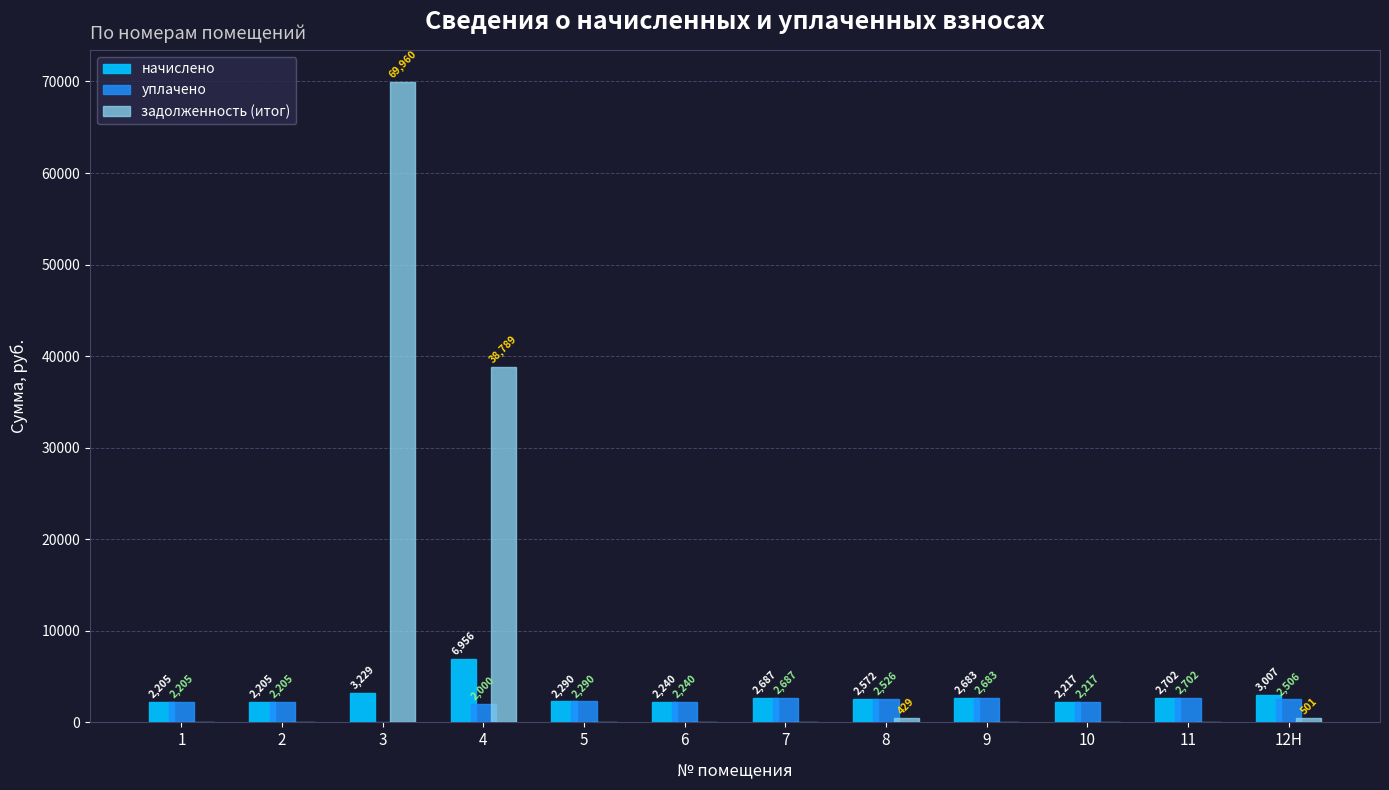

How many data points in задолженность (итог) are above 0?

4